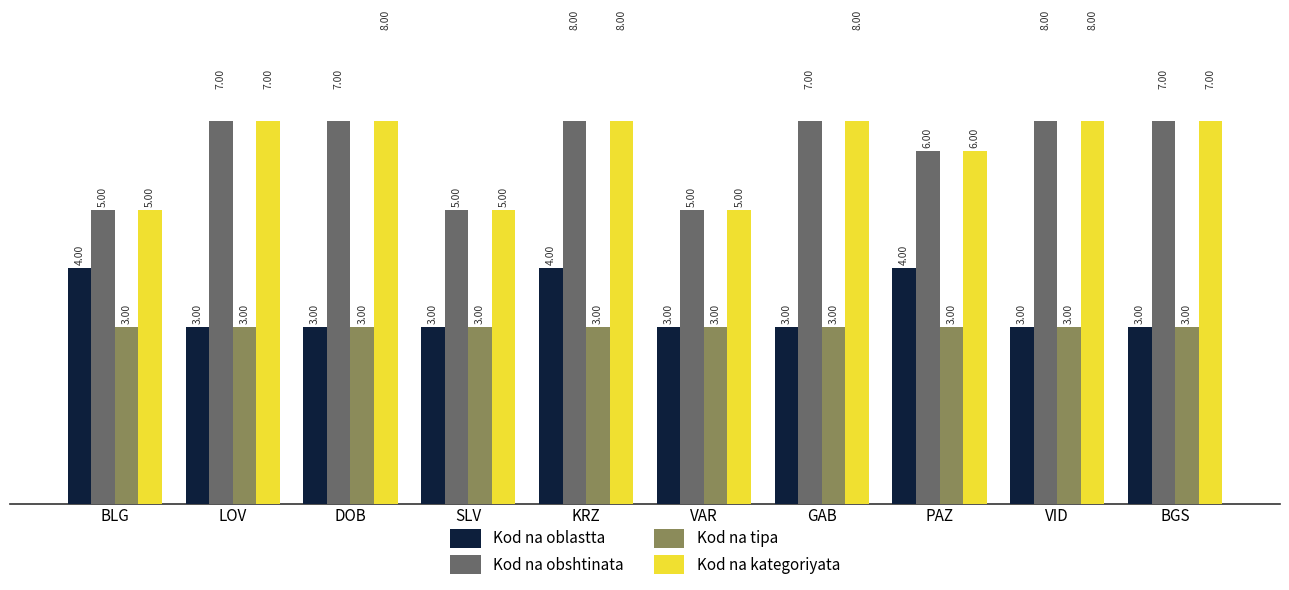

How many groups of bars are there?

10